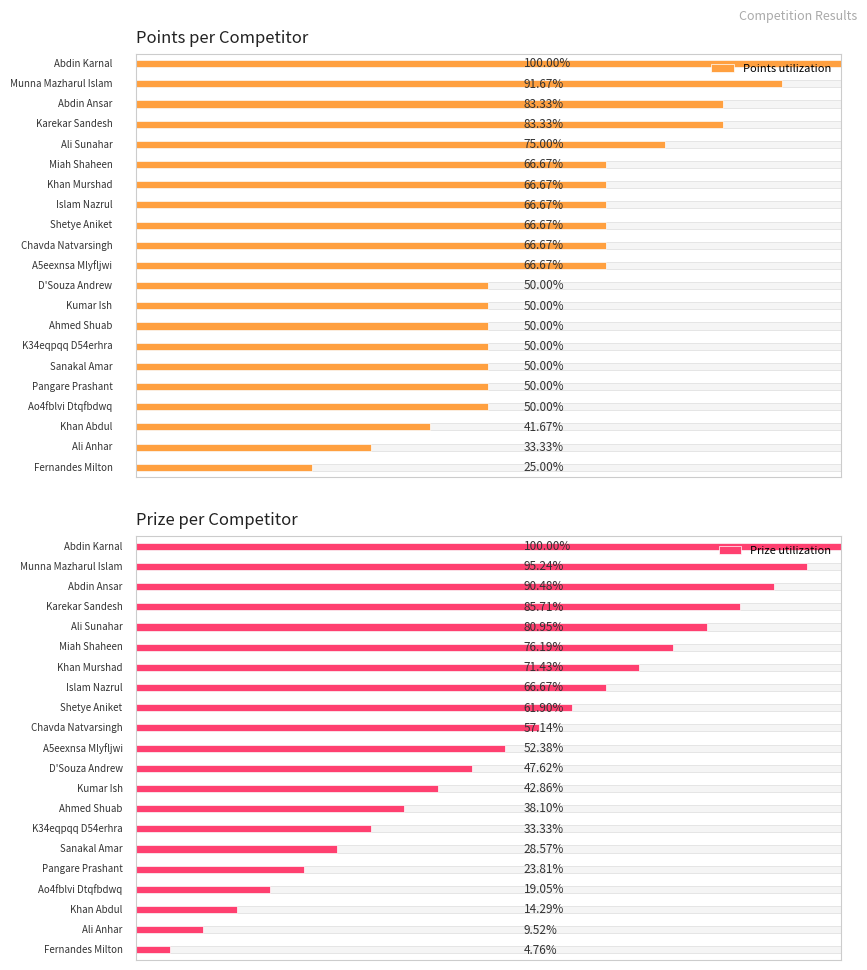

Does the chart contain any negative values?

No